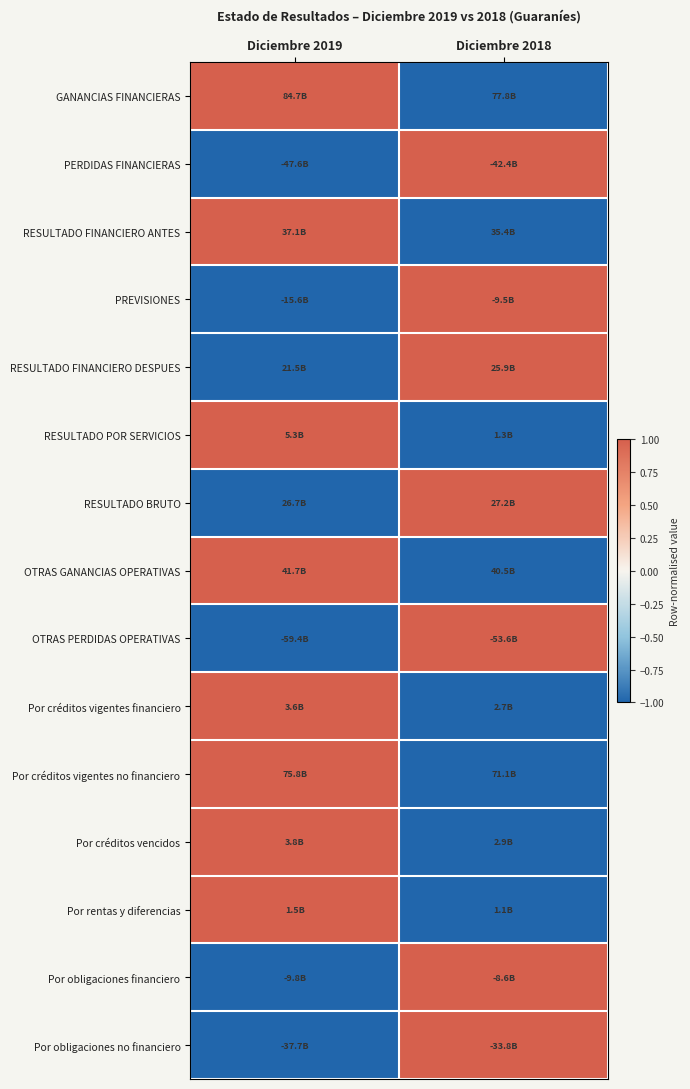

List the series in order of their peak value, lowest first.

GANANCIAS FINANCIERAS, PERDIDAS FINANCIERAS, RESULTADO FINANCIERO ANTES, PREVISIONES, RESULTADO FINANCIERO DESPUES, RESULTADO POR SERVICIOS, RESULTADO BRUTO, OTRAS GANANCIAS OPERATIVAS, OTRAS PERDIDAS OPERATIVAS, Por créditos vigentes financiero, Por créditos vigentes no financiero, Por créditos vencidos, Por rentas y diferencias, Por obligaciones financiero, Por obligaciones no financiero